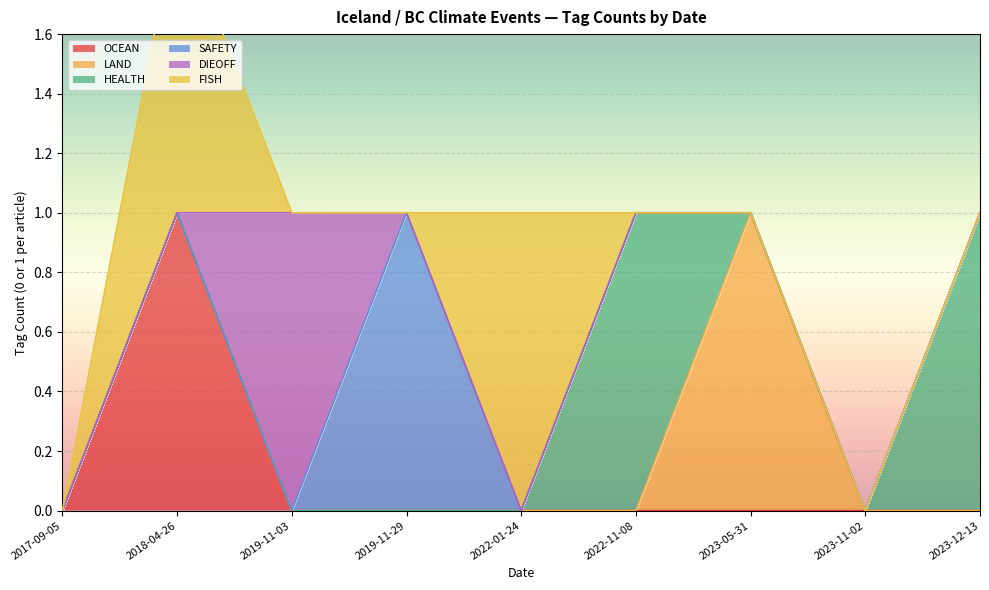

Between which two adjacent categories do OCEAN and DIEOFF first intersect?

2018-04-26 and 2019-11-03